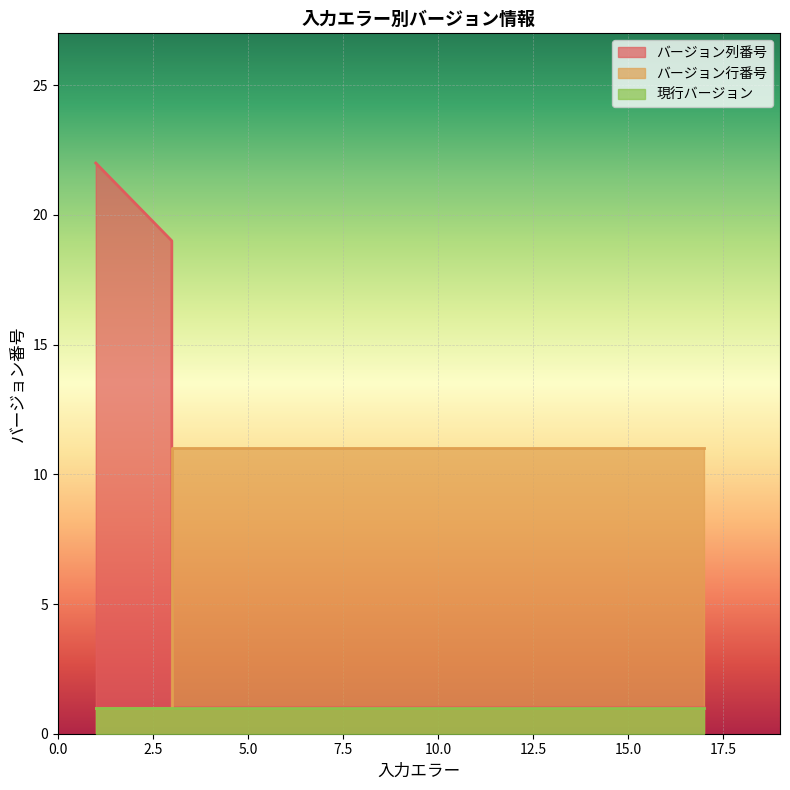

What is the value of the バージョン行番号 point at the 1st from the left?

11